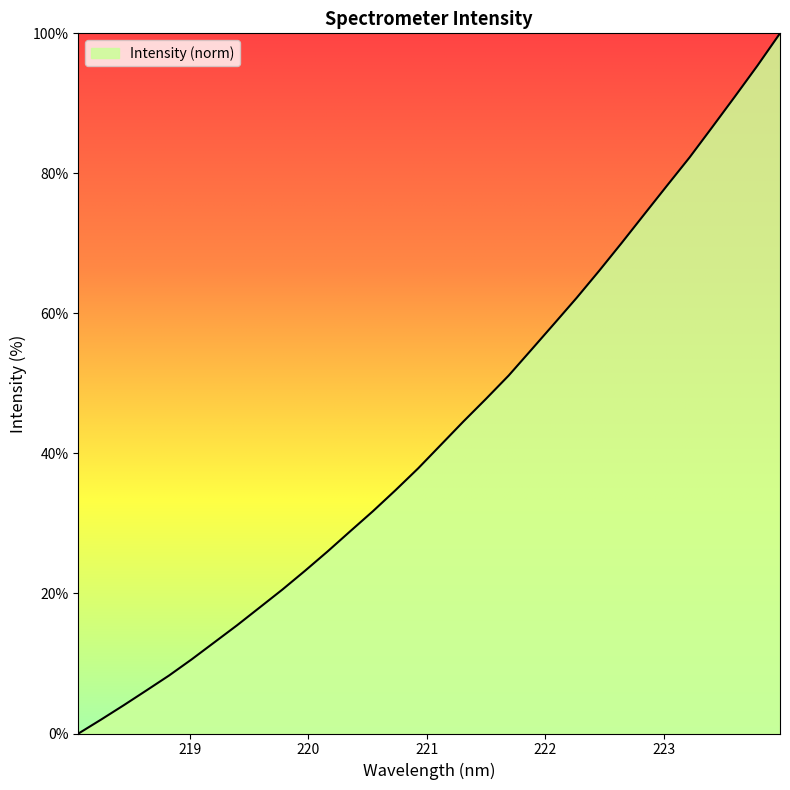

What is the difference between the maximum and minimum values?

100.0